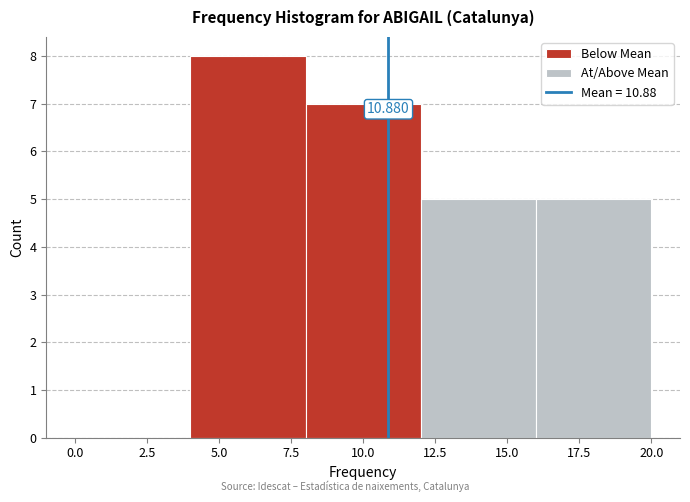

Over which range of the x-axis is the bar tallest?

4 to 8